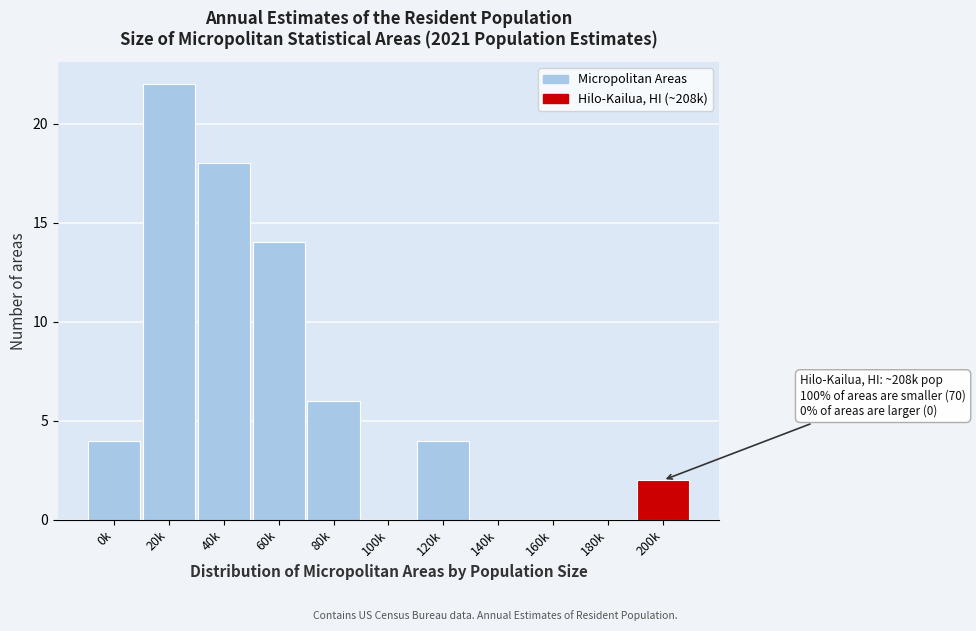

Reading right to left, extract all data points from this chart.

200k=2	180k=0	160k=0	140k=0	120k=4	100k=0	80k=6	60k=14	40k=18	20k=22	0k=4